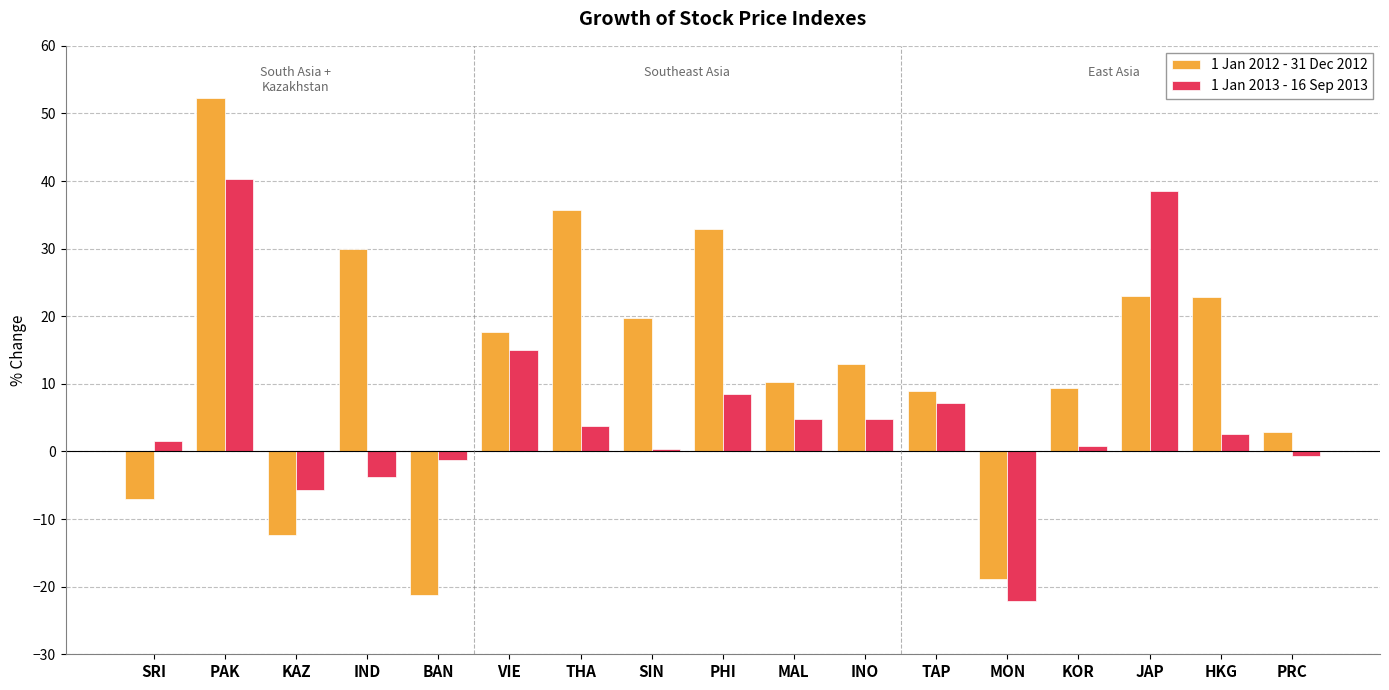

How many data points in 1 Jan 2013 - 16 Sep 2013 are above 2?

9